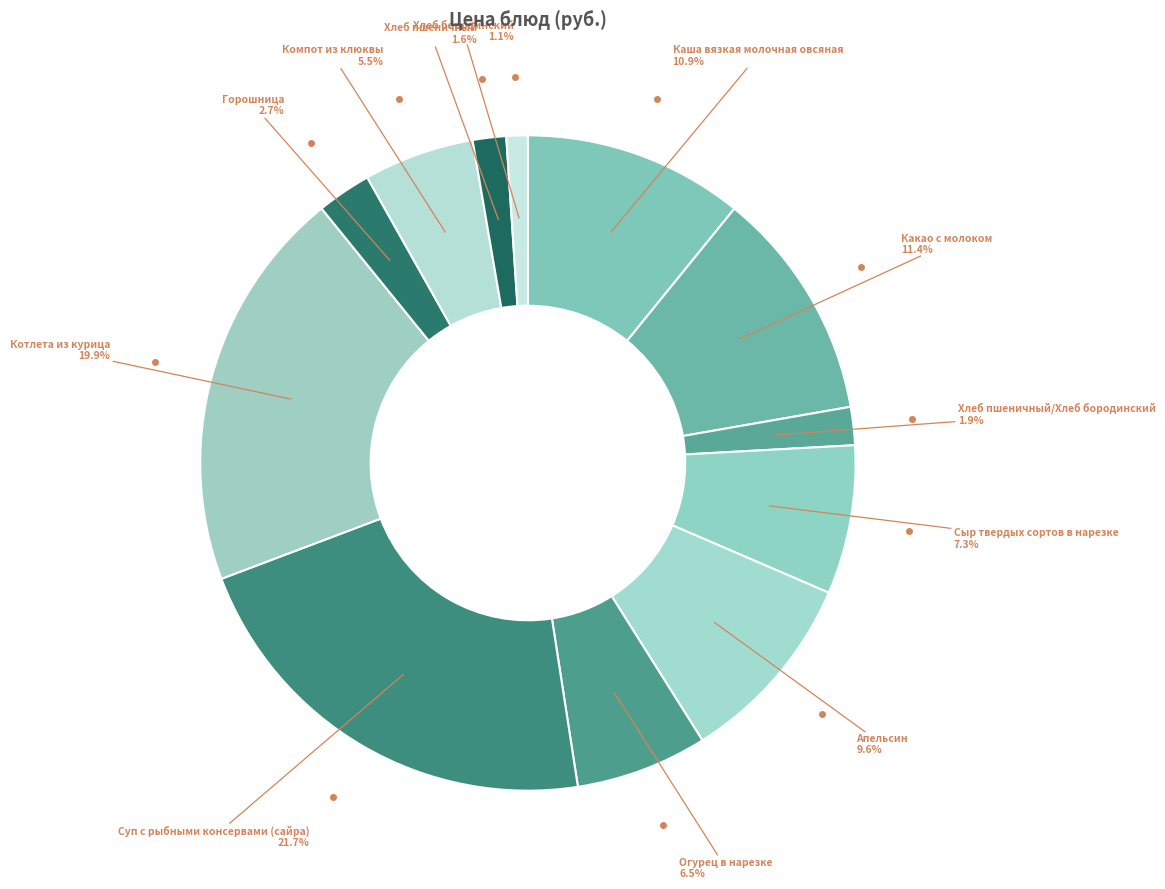

Does Хлеб пшеничный represent more than half of the total?

No